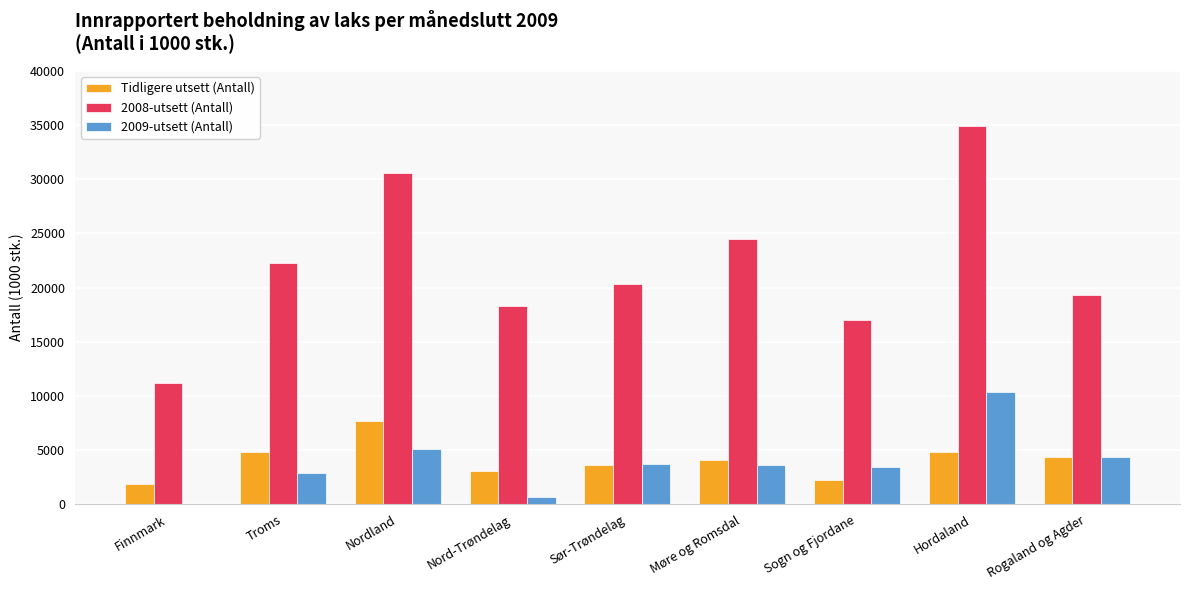

Between Sør-Trøndelag and Møre og Romsdal, which series saw the biggest shift?

2008-utsett (Antall)